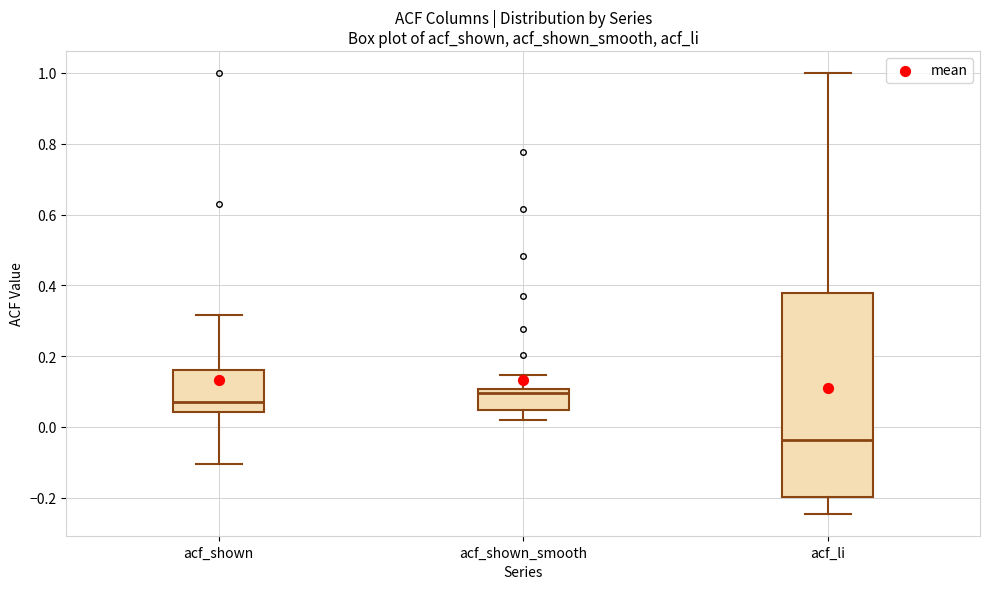

Where is the lower edge of the box for acf_shown_smooth on the y-axis? The values are not printed on the chart, so give them approximately, as read against the axis.

0.04